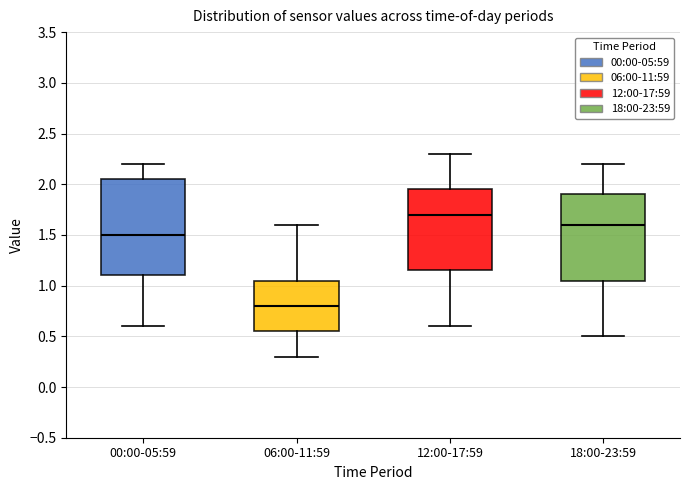

Reading left to right, read every box against the y-axis: the position of its median line, the range the box covers, and the ends of its whiskers. The values are not printed on the chart, so give them approximately, as read against the axis.

00:00-05:59: median 1.50, box 1.10 to 2.05, whiskers 0.60 to 2.20
06:00-11:59: median 0.80, box 0.55 to 1.05, whiskers 0.30 to 1.60
12:00-17:59: median 1.70, box 1.15 to 1.95, whiskers 0.60 to 2.30
18:00-23:59: median 1.60, box 1.05 to 1.90, whiskers 0.50 to 2.20